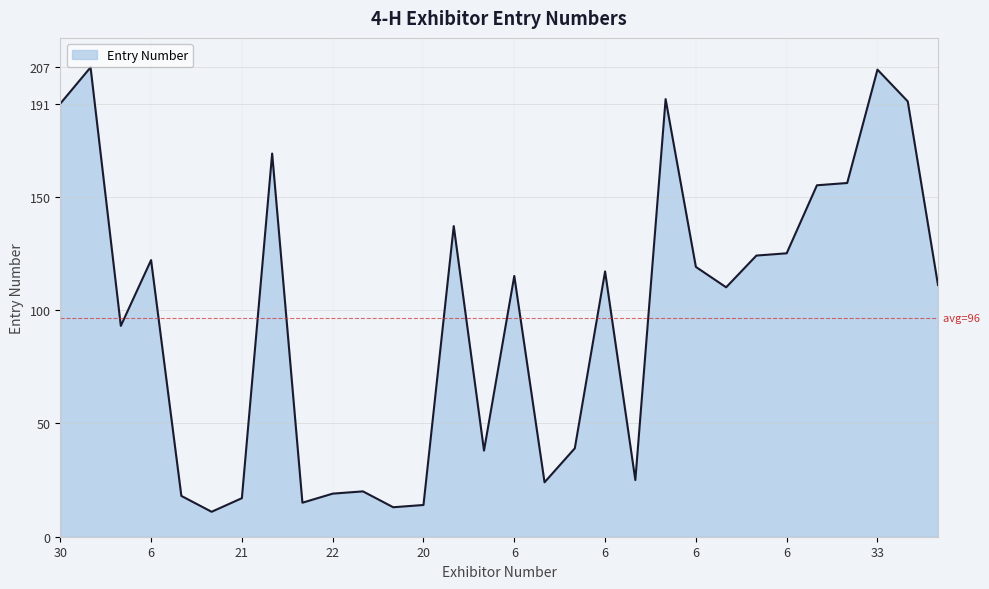

What is the greatest value displayed?

207